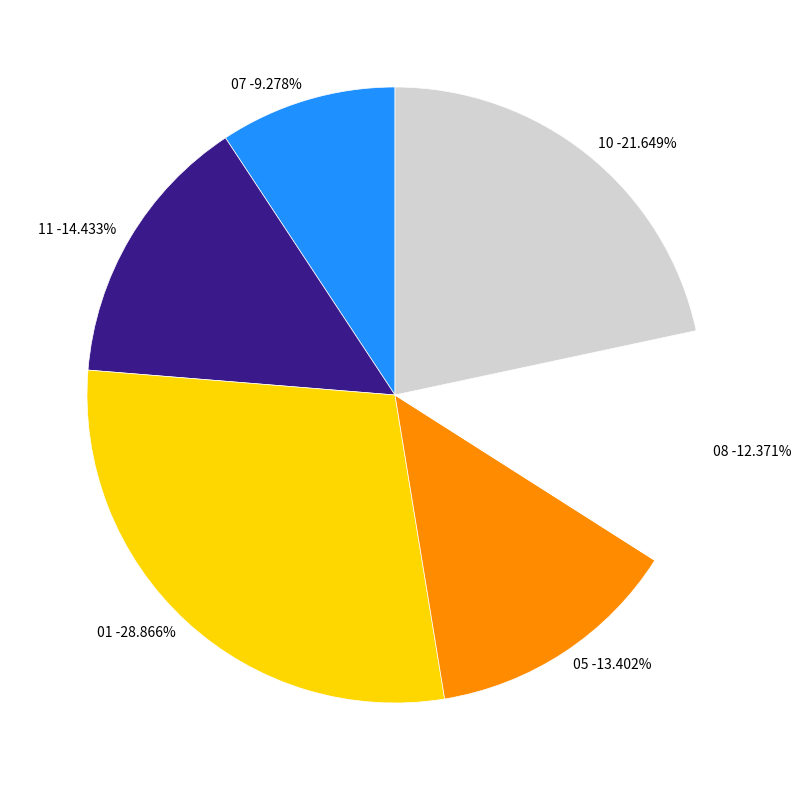

Rank the categories by value from lowest to highest.

07, 08, 05, 11, 10, 01